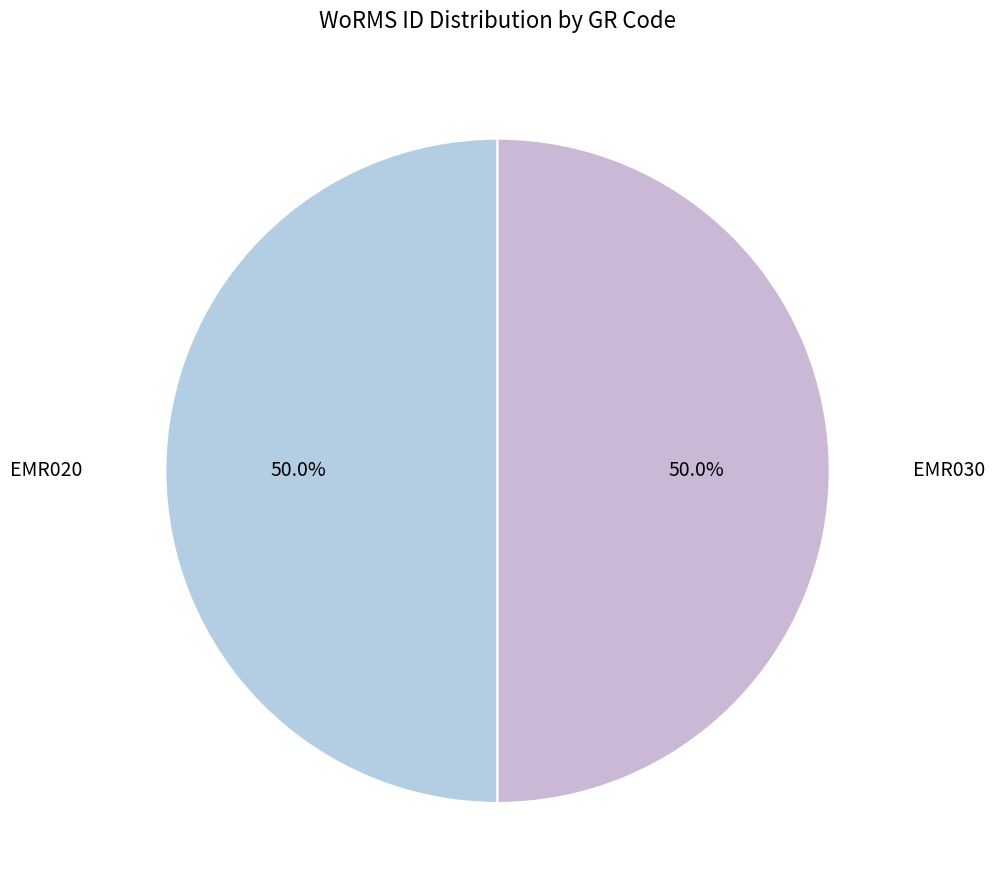

How many segments does this pie chart have?

2